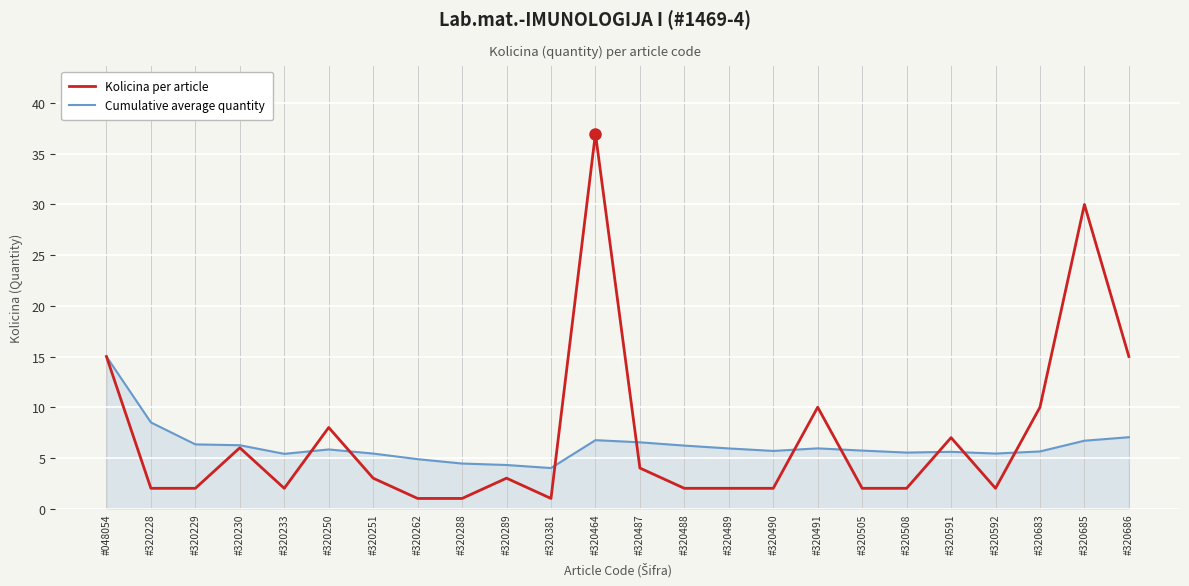

Which series has the largest range (max minus min)?

Kolicina per article